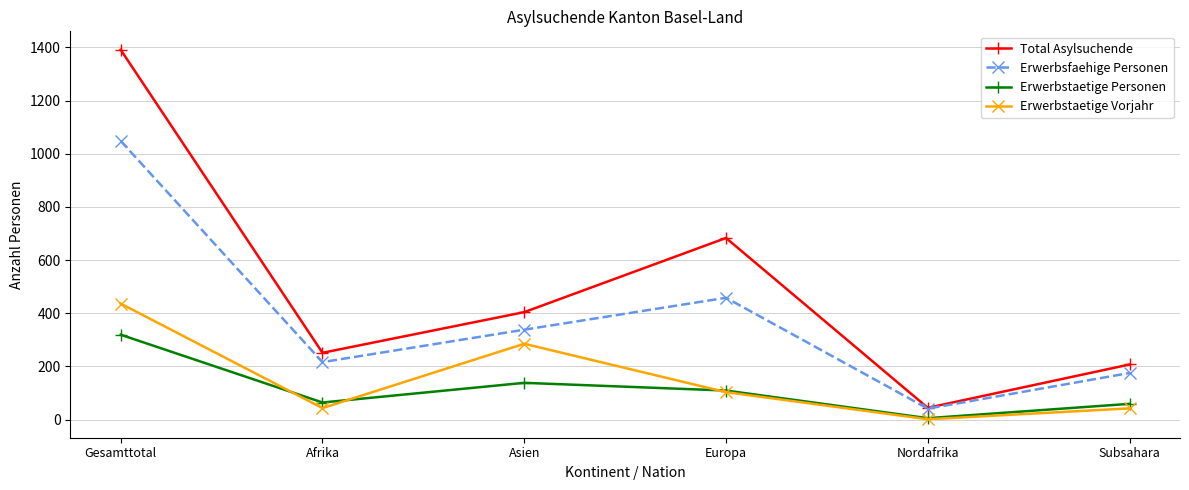

How many lines are shown in the chart?

4